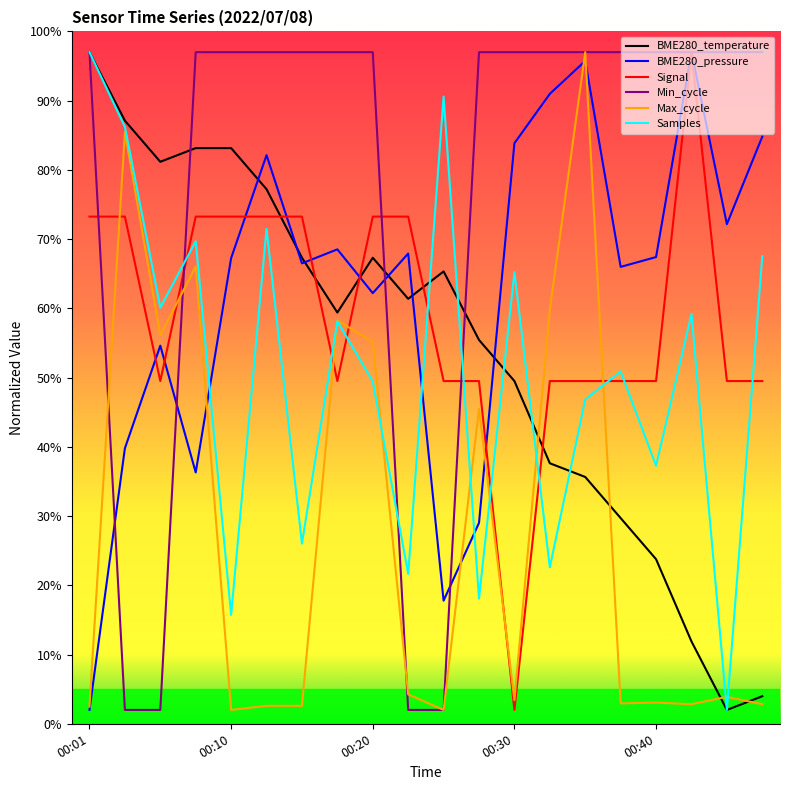

True or false: Signal and Max_cycle cross at least once.

True